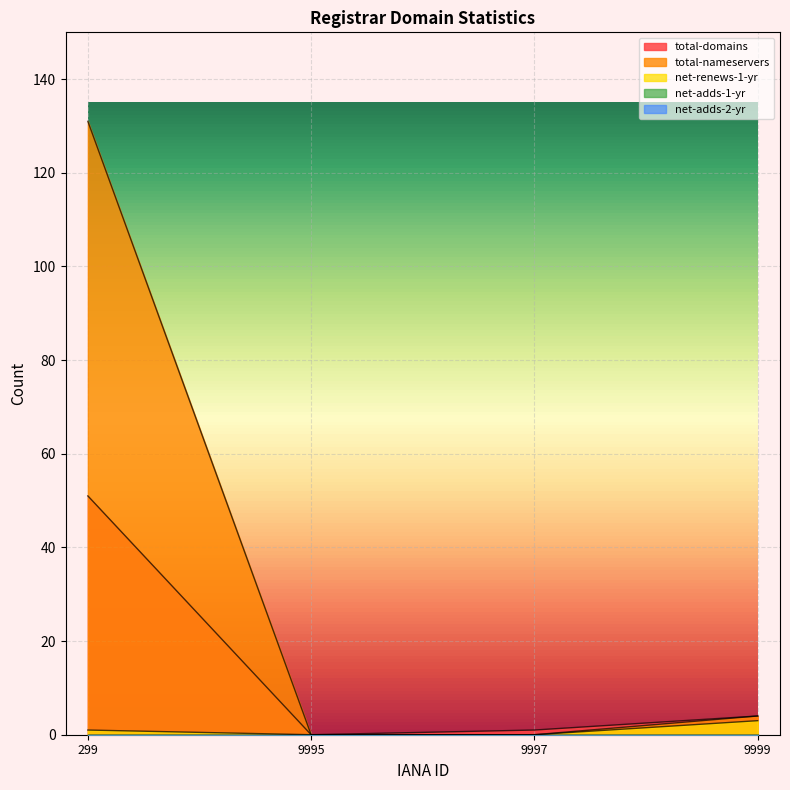

Does the chart display data point markers on the line(s)?

No